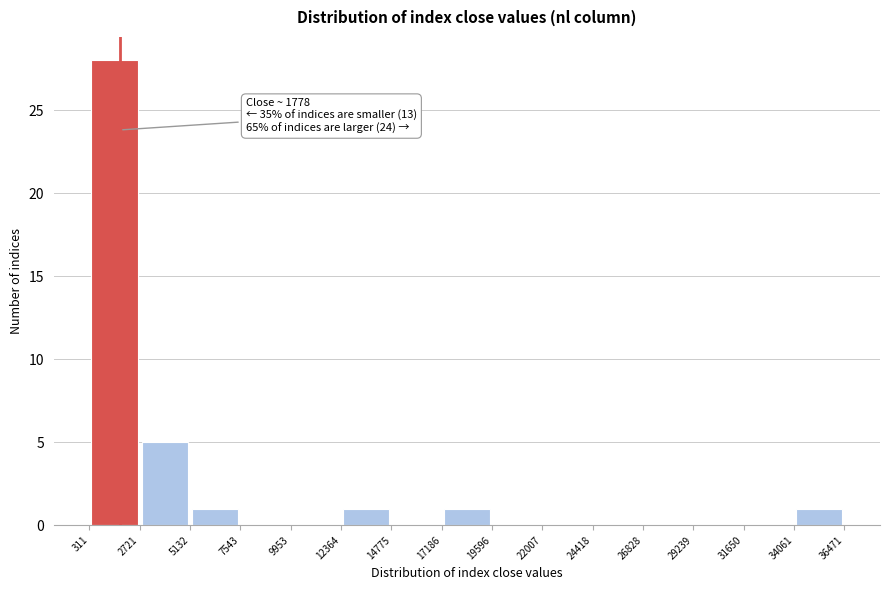

Over which range of the x-axis is the bar tallest?

311 to 2721